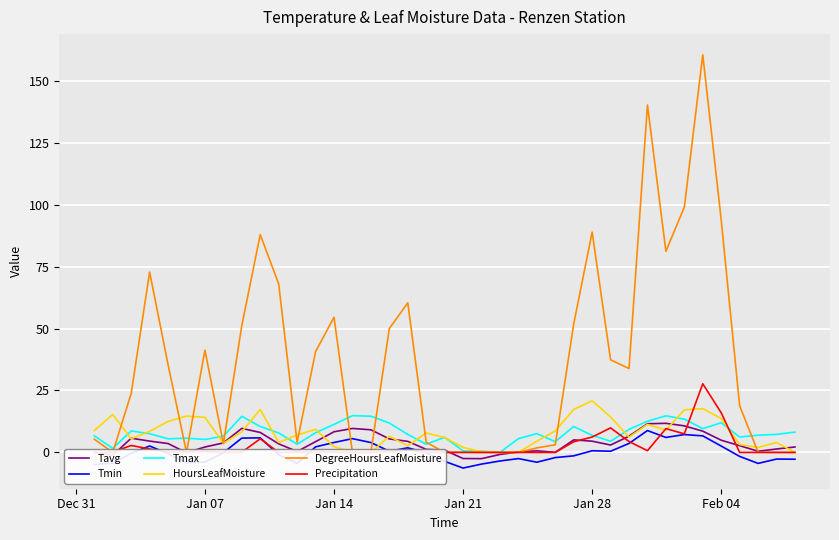

What is the value of the Tmax point at the 10th from the left?

10.5